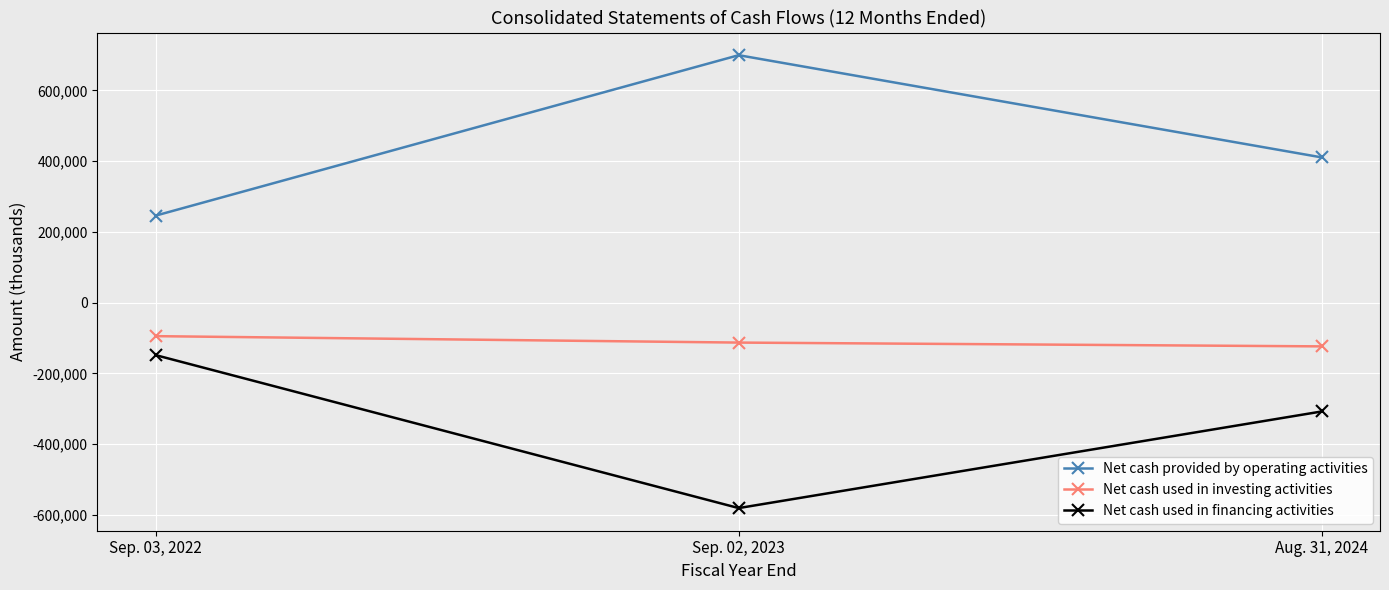

At which label is Net cash used in financing activities closest to -364270?

Aug. 31, 2024